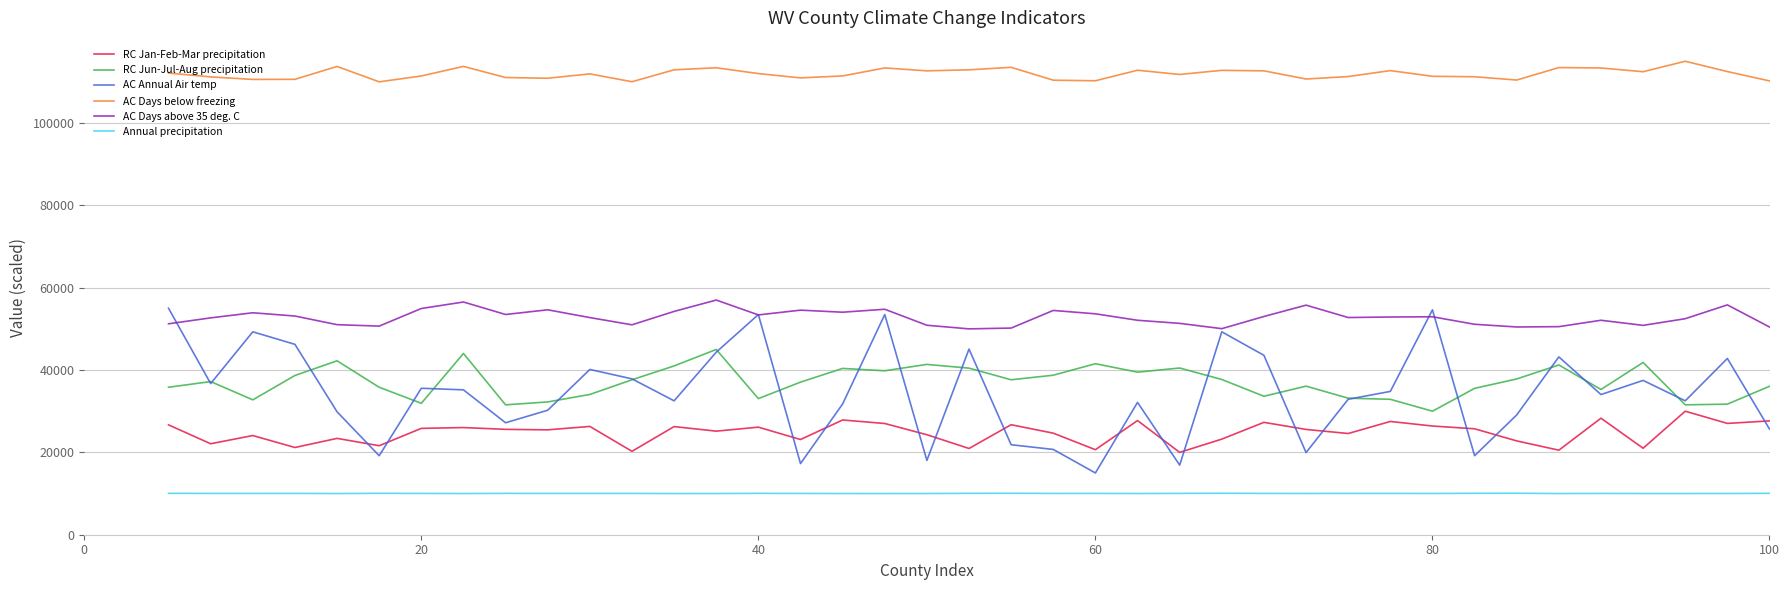

Which series has the largest total across all categories?

AC Days below freezing